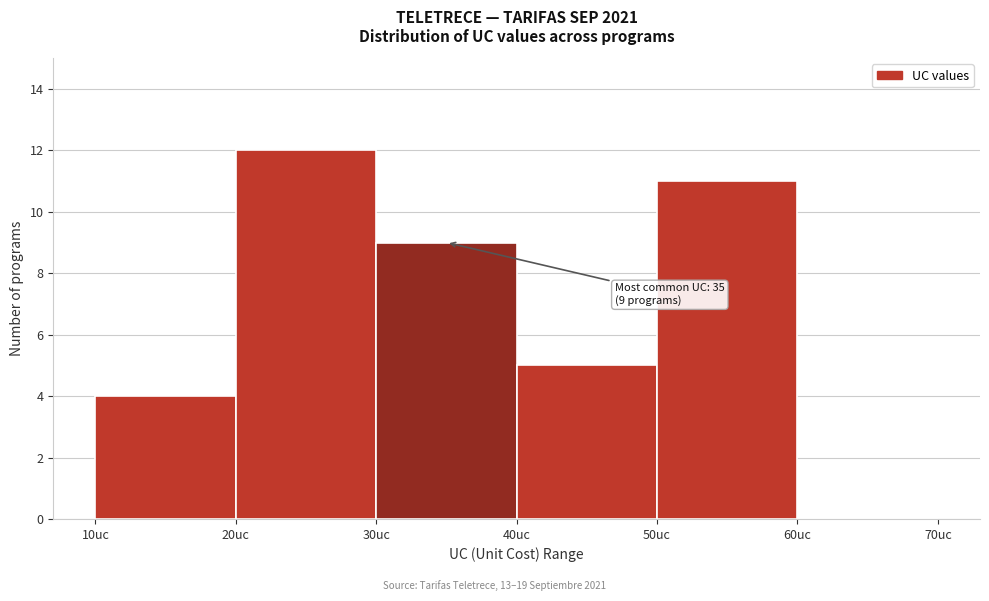

Which range on the x-axis has the tallest bar?

20 to 30